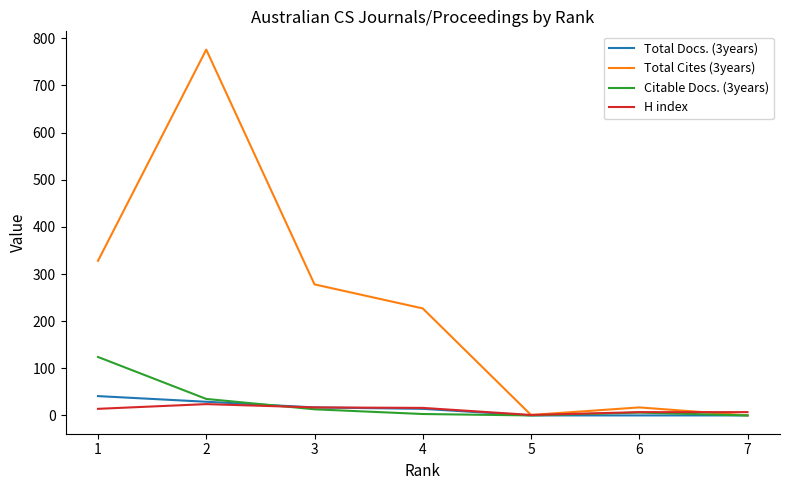

What is the maximum value shown in the chart?

776